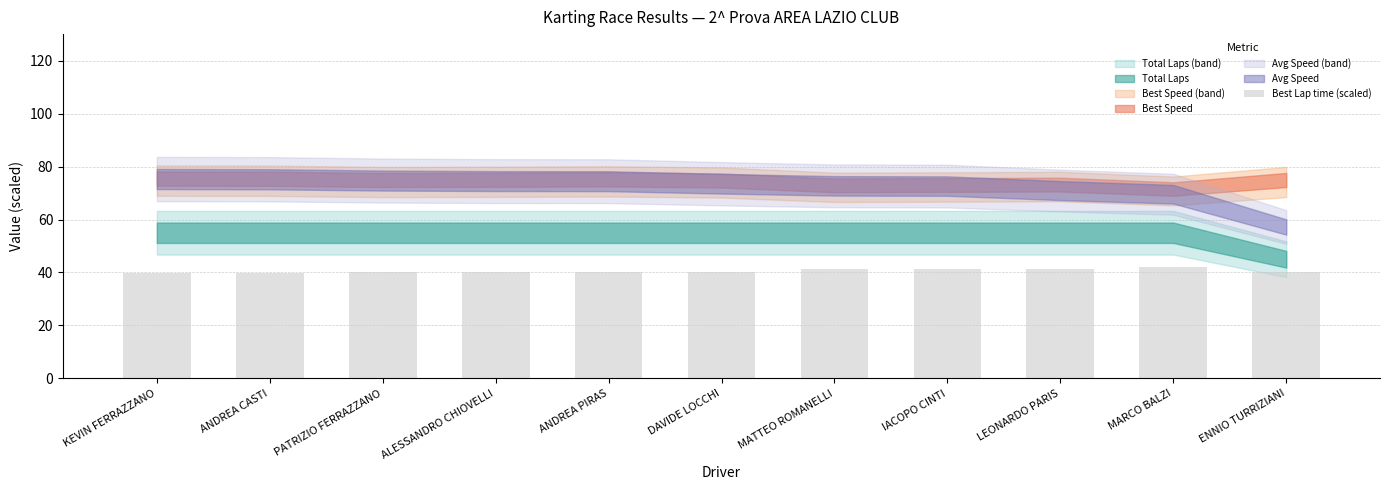

Is it true that the value at MARCO BALZI is 75.2?

False